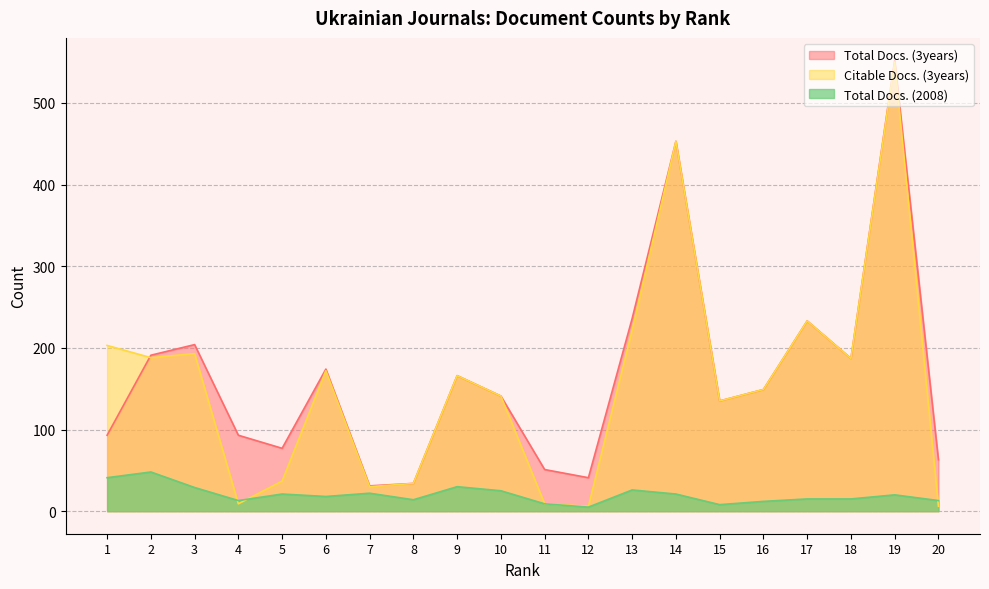

At which label does Total Docs. (2008) first exceed 20?

1